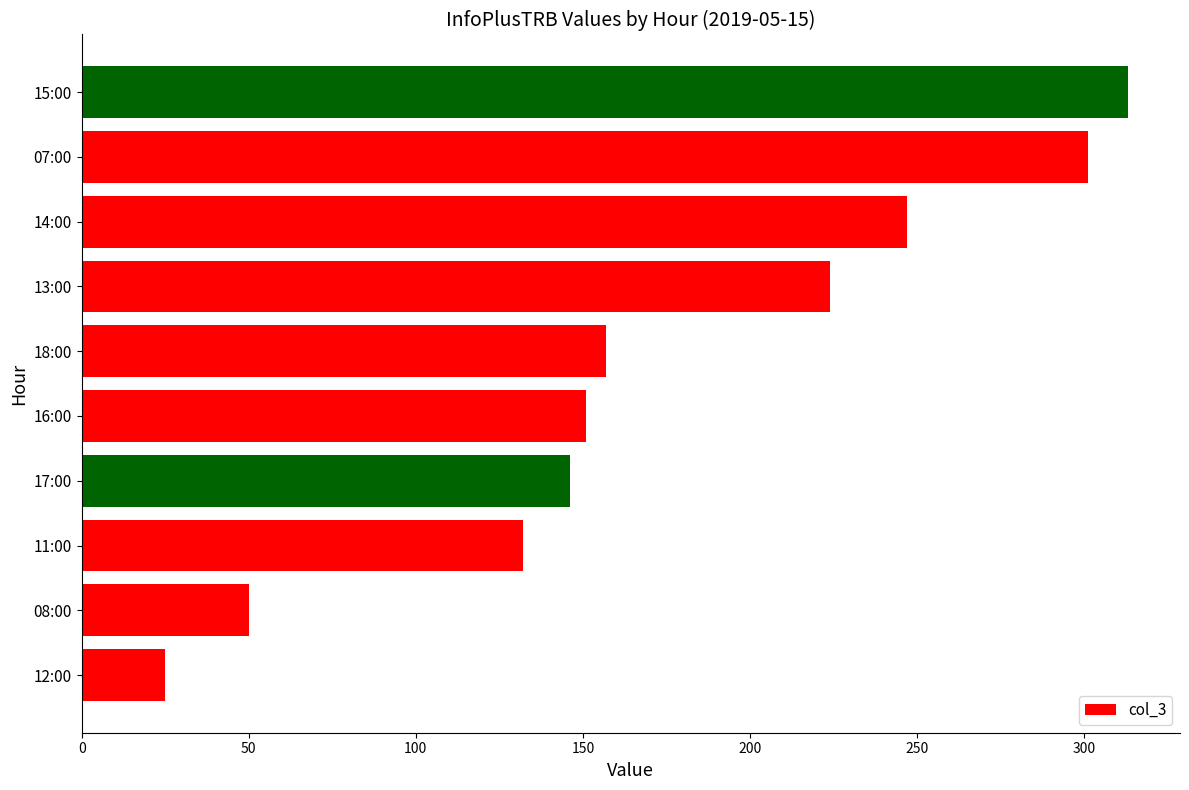

Does the chart contain any negative values?

No